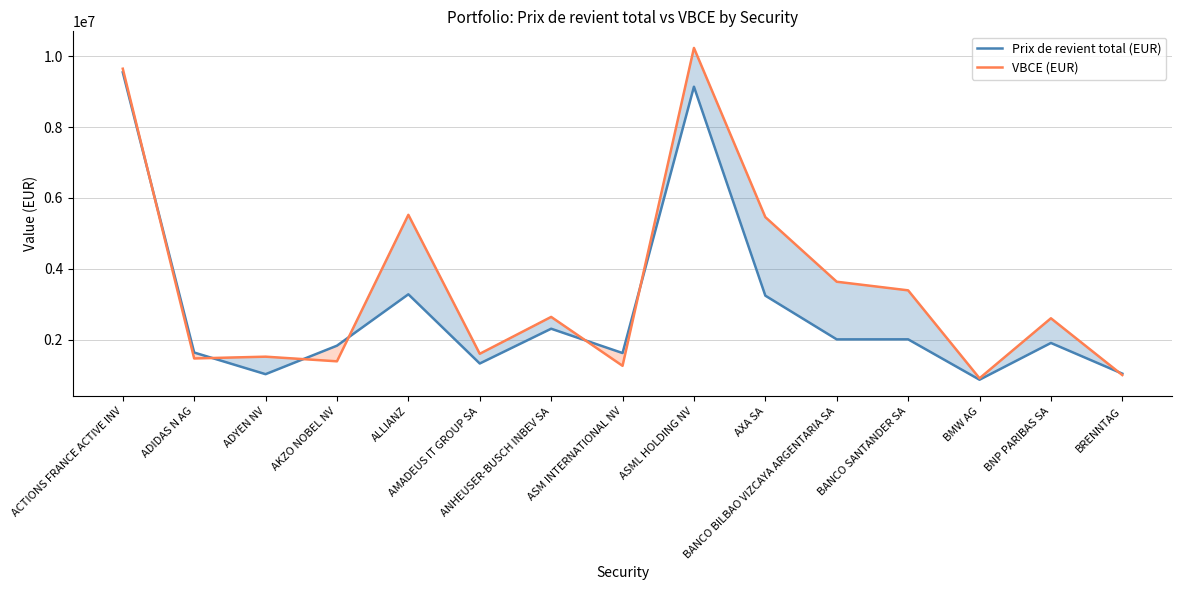

How many interior local valleys does the Prix de revient total (EUR) series have?

5